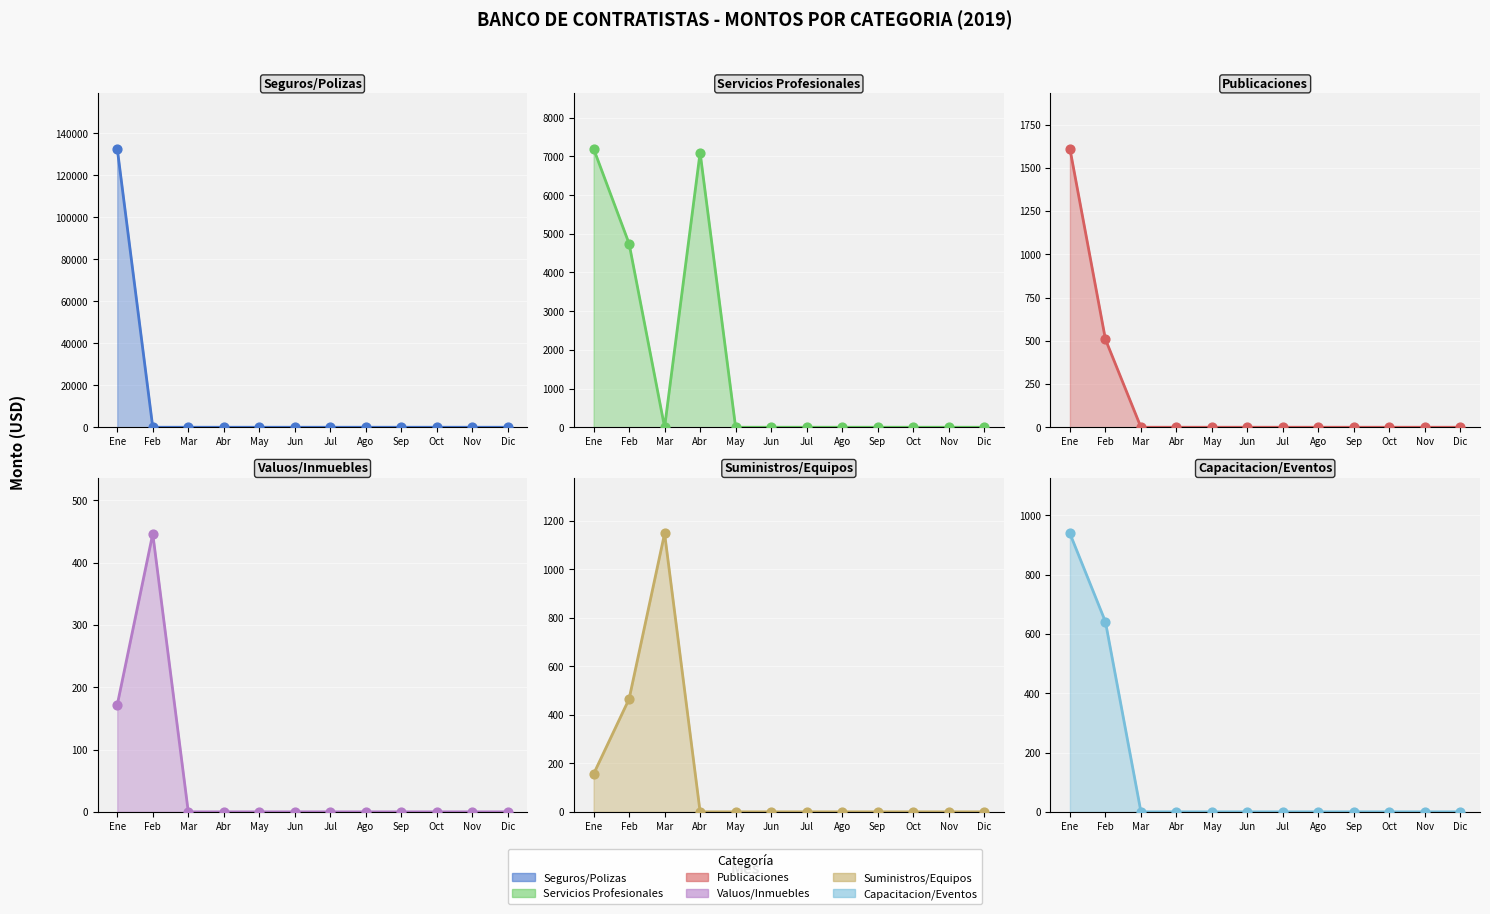

At how many categories does at least one series exceed 54601?

1